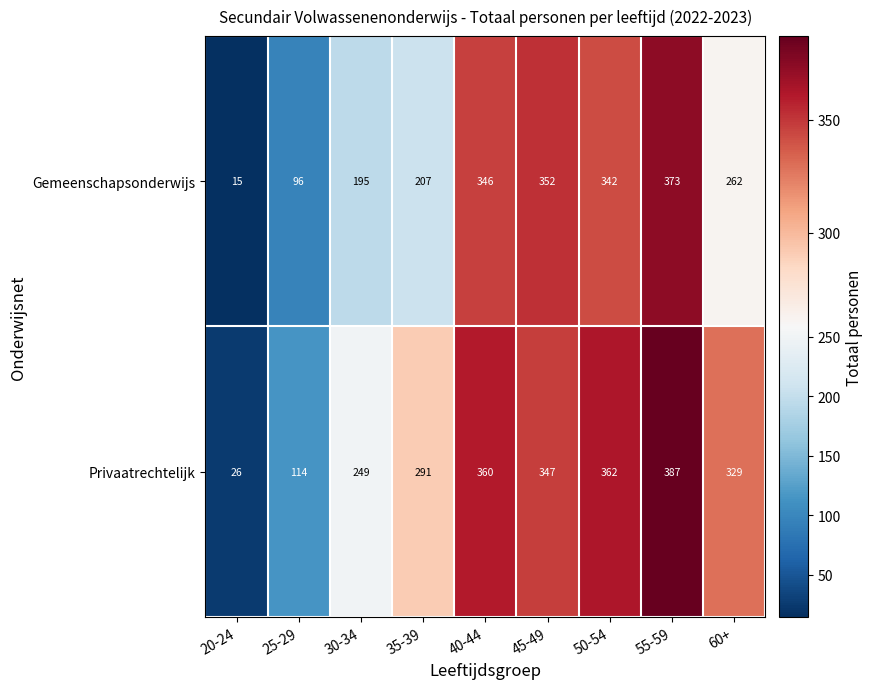

How many data points in Privaatrechtelijk are less than 329?

4